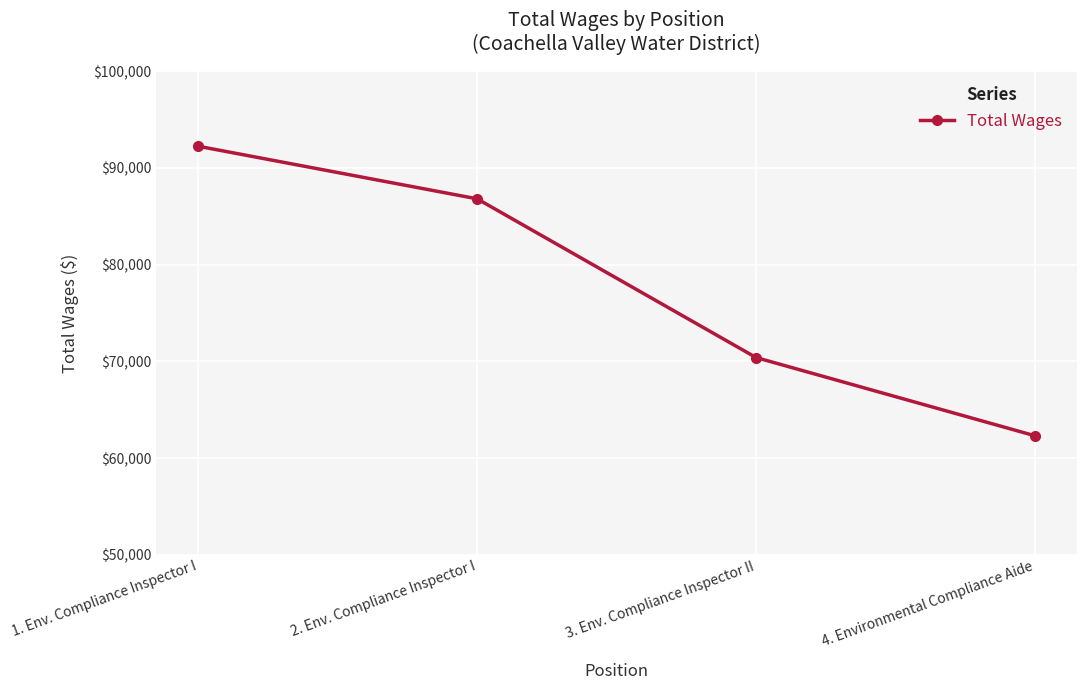

What is the greatest value displayed?

92244